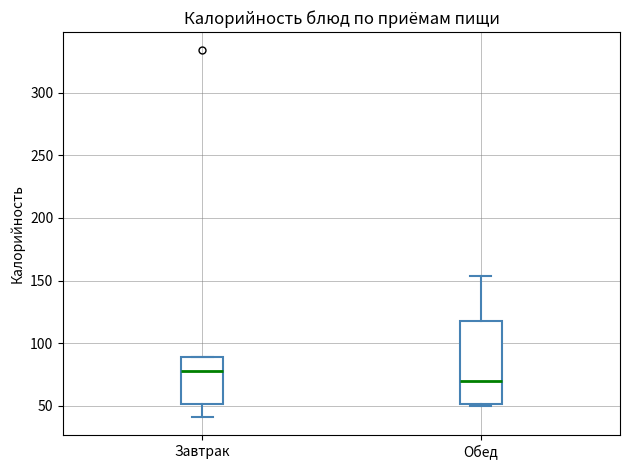

Reading left to right, transcribe this box plot: for each box, give where its median line is, the range the box spans, and where its two whiskers end, as read against the y-axis. The values are not printed on the chart, so give them approximately, as read against the axis.

Завтрак: median 80, box 50 to 90, whiskers 40 to 90
Обед: median 70, box 50 to 120, whiskers 50 to 155